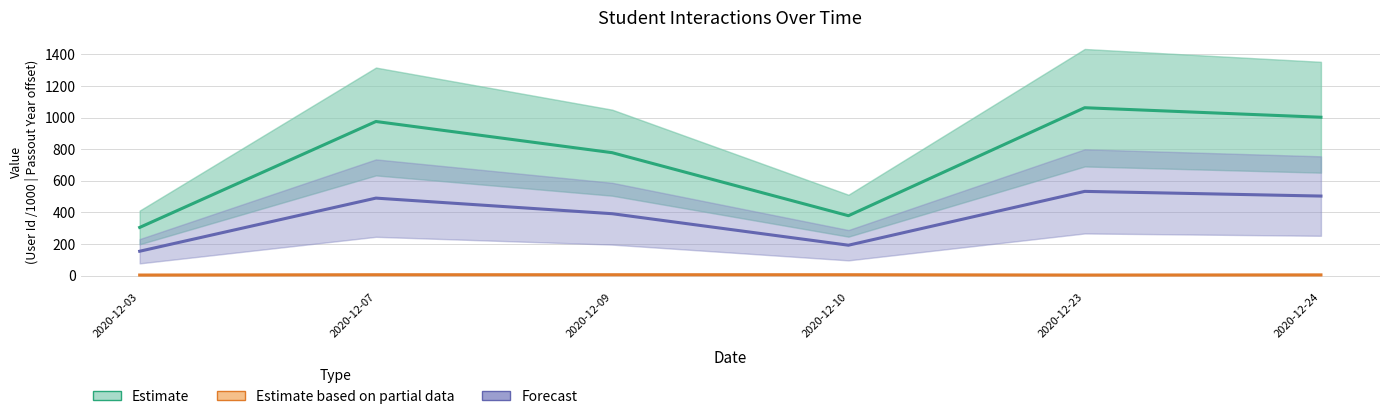

True or false: Forecast and Estimate based on partial data cross at least once.

False